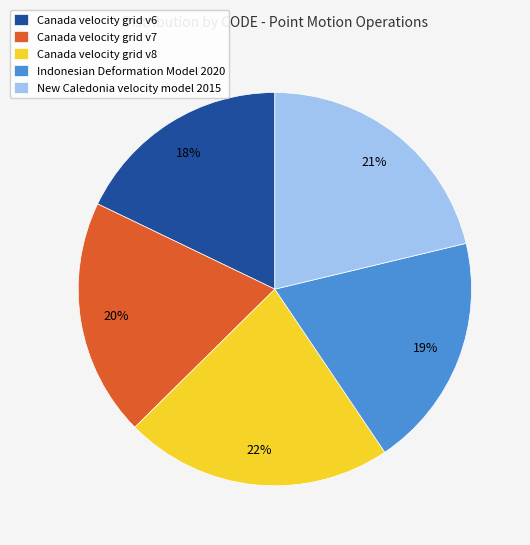

The Canada velocity grid v8 slice represents 22% of the pie. True or false?

True